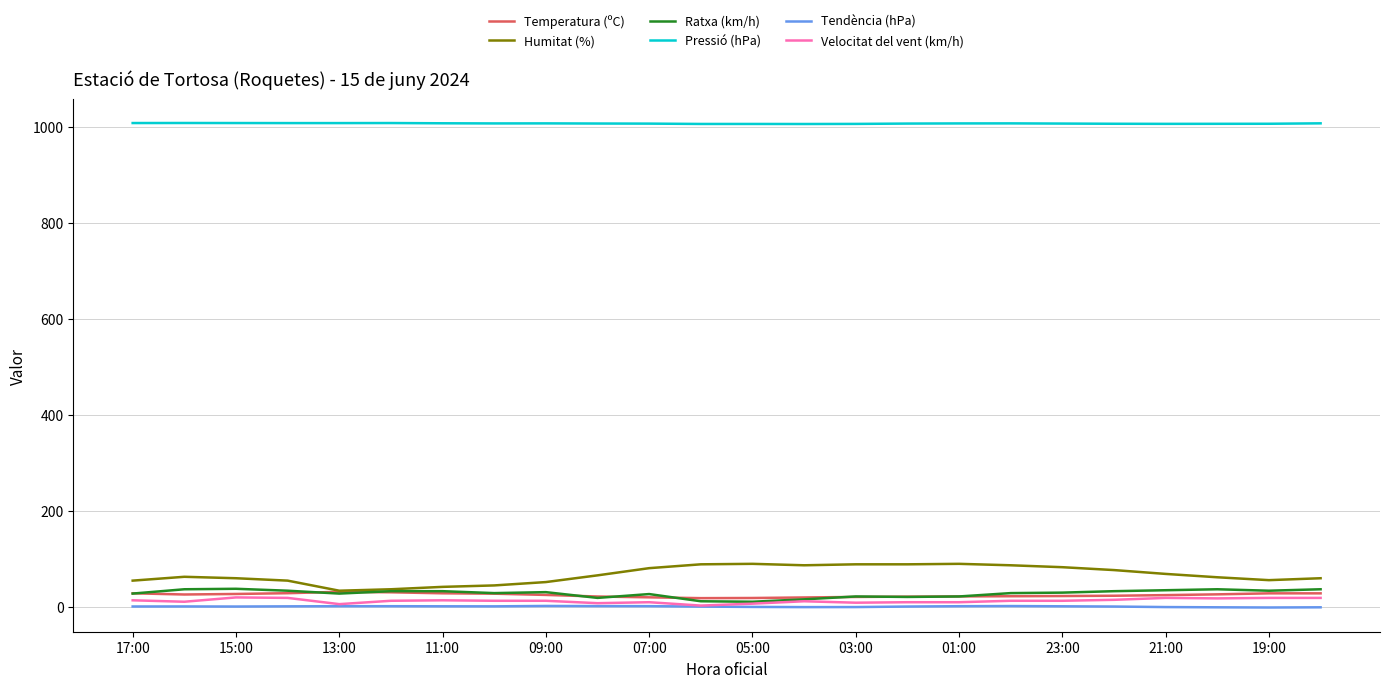

At how many categories does at least one series exceed 200?

24